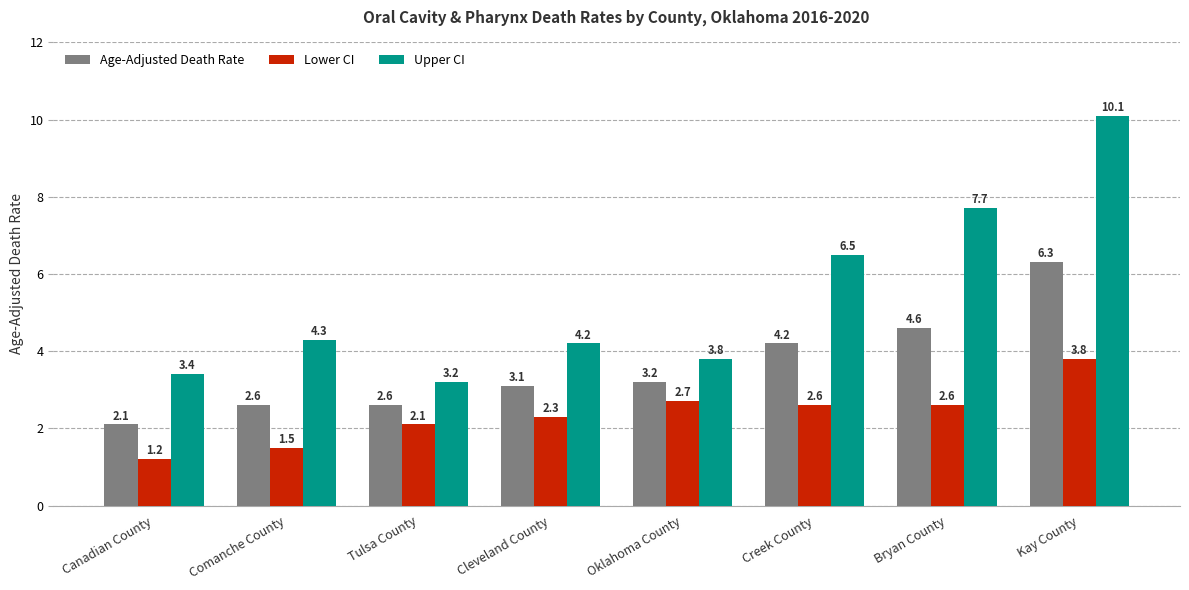

Reading left to right, list all the values displayed in this chart.

Age-Adjusted Death Rate: Canadian County=2.1	Comanche County=2.6	Tulsa County=2.6	Cleveland County=3.1	Oklahoma County=3.2	Creek County=4.2	Bryan County=4.6	Kay County=6.3
Lower CI: Canadian County=1.2	Comanche County=1.5	Tulsa County=2.1	Cleveland County=2.3	Oklahoma County=2.7	Creek County=2.6	Bryan County=2.6	Kay County=3.8
Upper CI: Canadian County=3.4	Comanche County=4.3	Tulsa County=3.2	Cleveland County=4.2	Oklahoma County=3.8	Creek County=6.5	Bryan County=7.7	Kay County=10.1